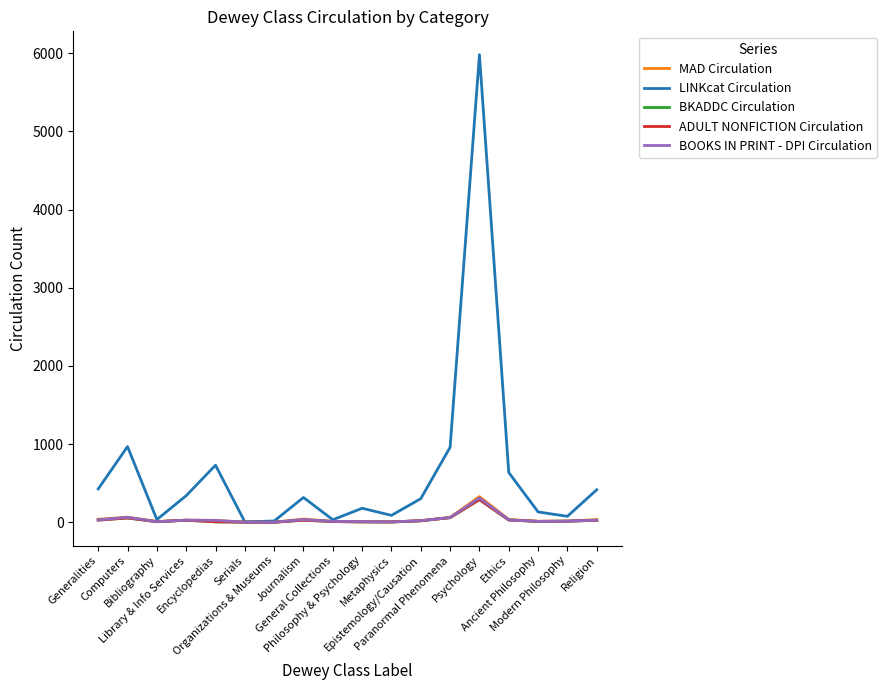

Does the chart display data point markers on the line(s)?

No